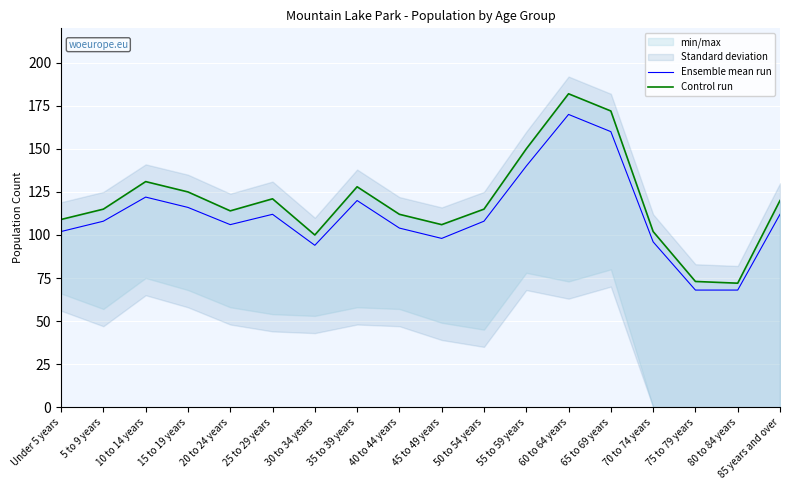

What is the greatest value displayed?

182